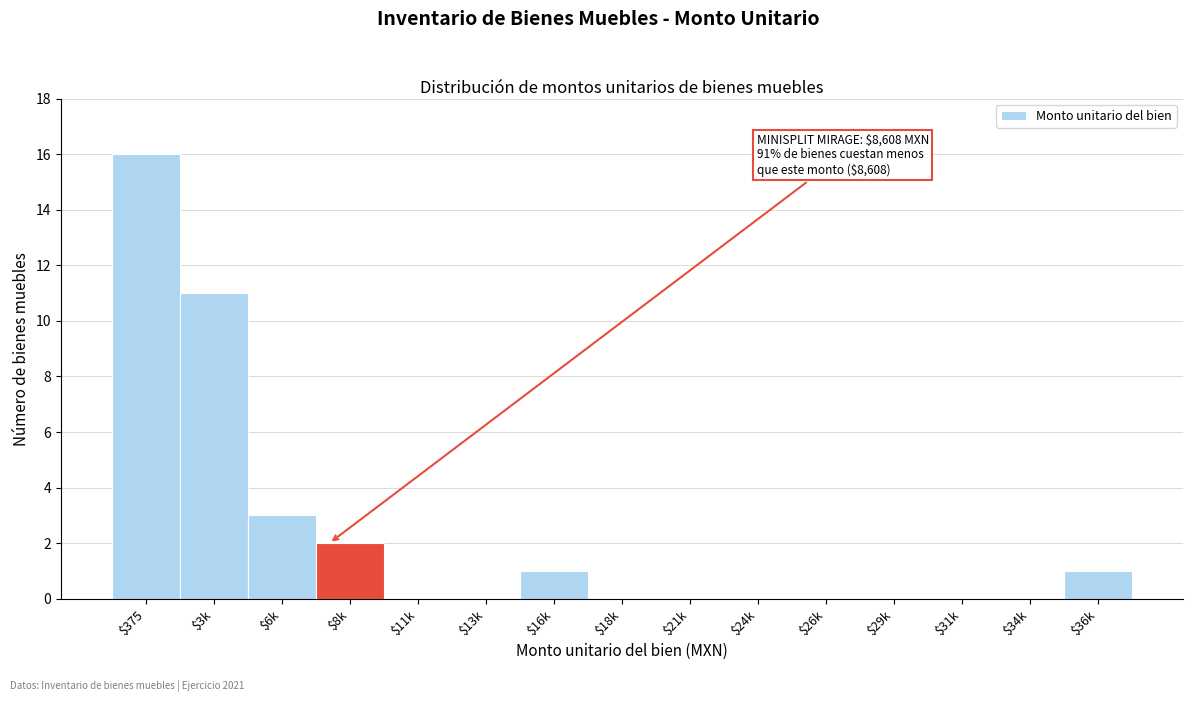

What is the maximum value shown in the chart?

16